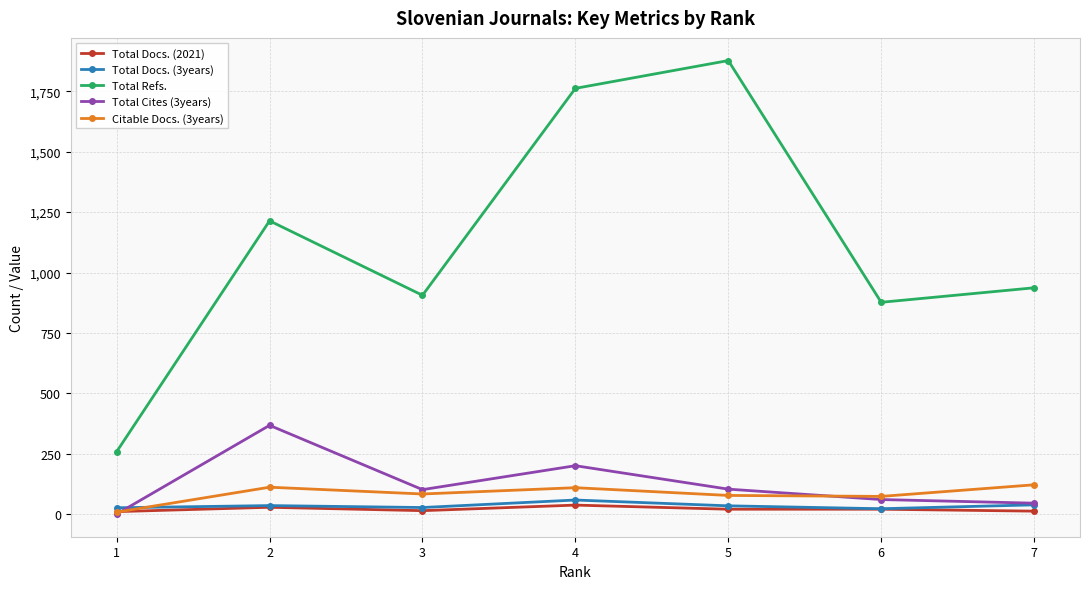

True or false: Citable Docs. (3years) and Total Refs. cross at least once.

False